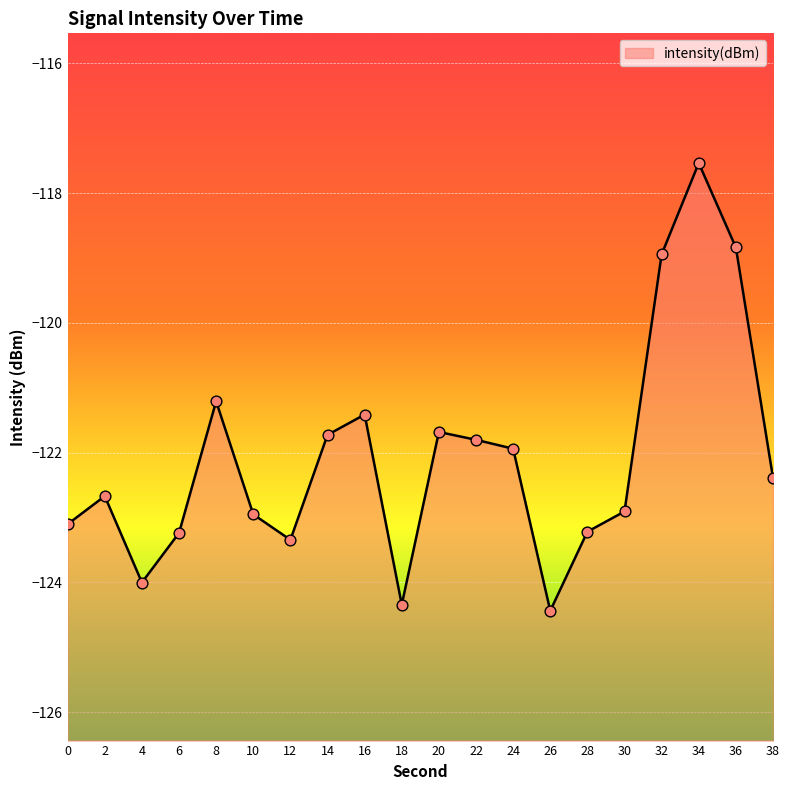

Between 20 and 2, which is larger?

20